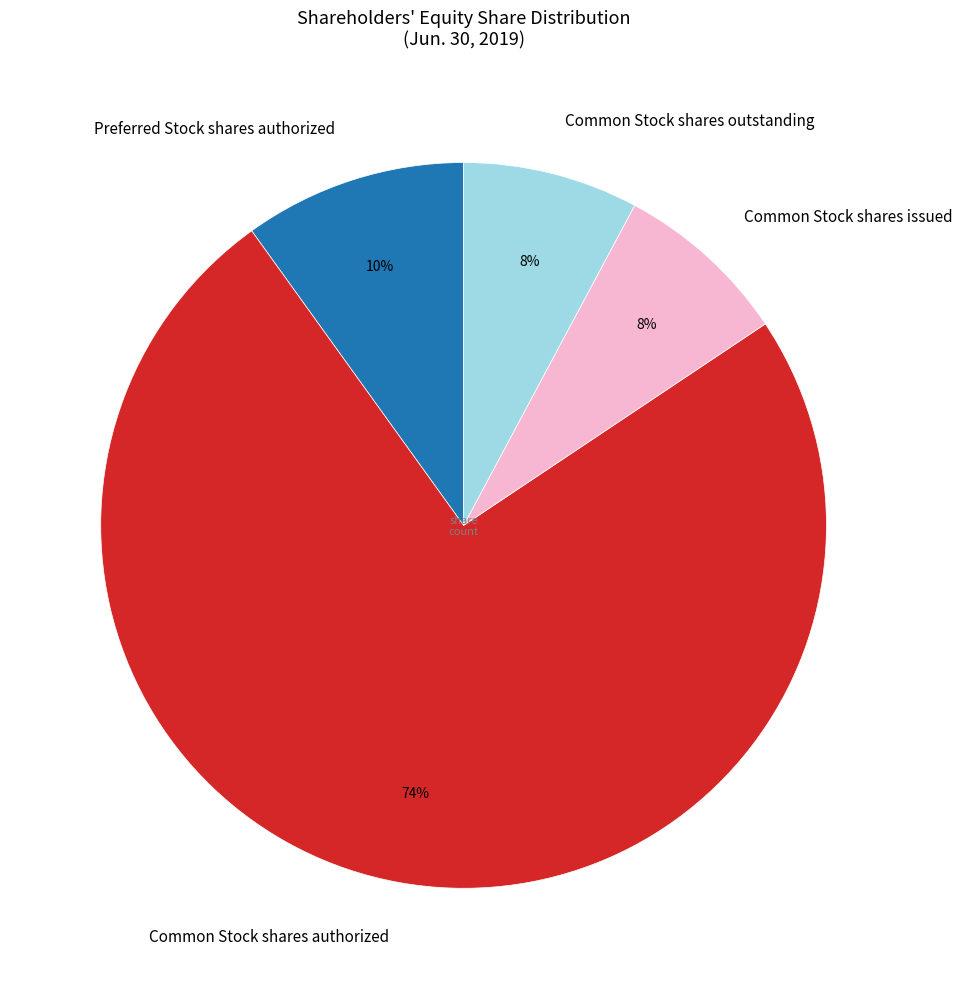

To the nearest percent, what is the average slice percentage?

25%